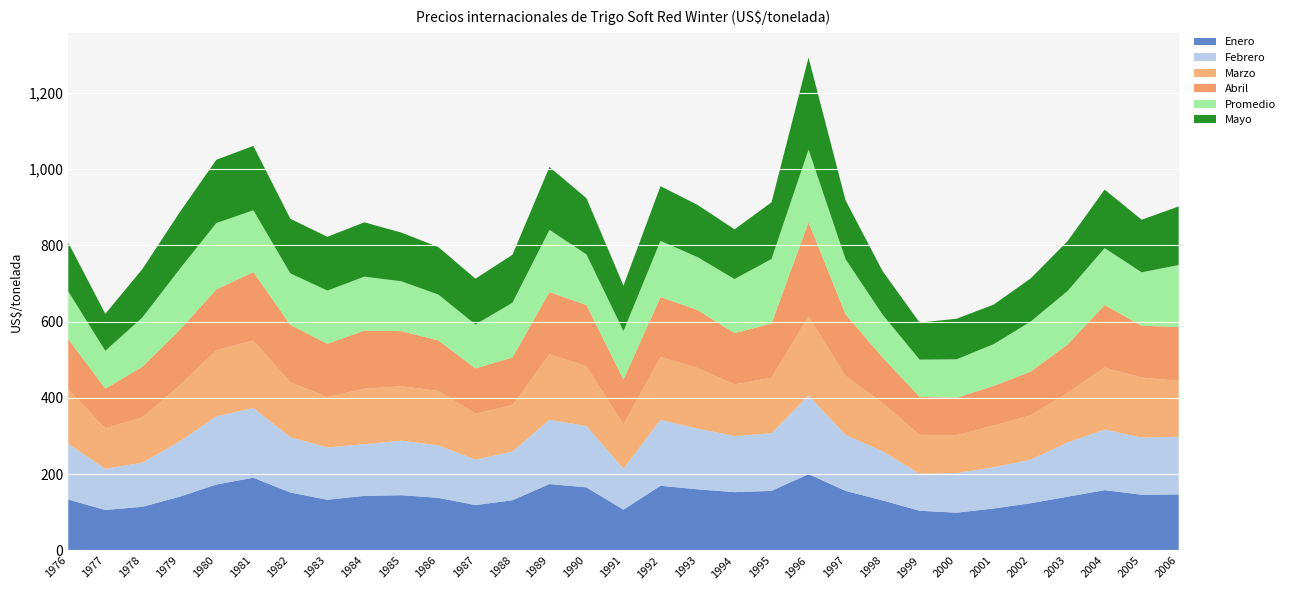

Reading left to right, transcribe all the data shown in this chart.

Enero: 1976=133.5	1977=106.3	1978=114.5	1979=140.7	1980=173.1	1981=190.8	1982=152.1	1983=133.1	1984=143.2	1985=145.1	1986=138.0	1987=119.1	1988=131.8	1989=174.2	1990=165.5	1991=107.1	1992=169.8	1993=160.4	1994=153.0	1995=156.3	1996=200.2	1997=156.4	1998=131.2	1999=104.3	2000=99.1	2001=110.1	2002=123.9	2003=141.1	2004=158.2	2005=146.3	2006=147.0
Febrero: 1976=146.2	1977=107.9	1978=115.8	1979=144.8	1980=178.7	1981=182.8	1982=145.2	1983=137.2	1984=135.4	1985=143.0	1986=137.7	1987=119.1	1988=127.7	1989=168.6	1990=160.9	1991=107.4	1992=172.8	1993=159.1	1994=147.1	1995=151.1	1996=206.3	1997=146.6	1998=128.9	1999=97.0	2000=103.8	2001=108.1	2002=114.4	2003=142.4	2004=159.0	2005=150.0	2006=151.2
Marzo: 1976=142.9	1977=106.3	1978=118.9	1979=146.4	1980=173.4	1981=177.1	1982=143.9	1983=132.3	1984=145.7	1985=142.7	1986=142.8	1987=120.6	1988=121.6	1989=171.6	1990=156.8	1991=115.5	1992=164.8	1993=159.1	1994=135.4	1995=145.6	1996=206.9	1997=154.6	1998=126.3	1999=102.1	2000=99.2	2001=109.5	2002=116.2	2003=130.3	2004=162.4	2005=157.3	2006=146.5
Abril: 1976=131.3	1977=103.9	1978=132.6	1979=145.4	1980=159.5	1981=179.4	1982=150.5	1983=139.4	1984=152.3	1985=144.5	1986=132.4	1987=118.8	1988=125.0	1989=163.3	1990=160.5	1991=118.2	1992=157.0	1993=152.3	1994=134.5	1995=142.4	1996=247.5	1997=161.4	1998=119.9	1999=99.5	2000=98.4	2001=103.7	2002=114.6	2003=126.8	2004=164.1	2005=135.9	2006=141.6
Promedio: 1976=125.4	1977=99.2	1978=129.0	1979=159.6	1980=174.1	1981=162.1	1982=135.0	1983=139.5	1984=141.5	1985=130.7	1986=120.1	1987=115.1	1988=143.6	1989=163.2	1990=132.7	1991=127.1	1992=147.4	1993=138.6	1994=141.9	1995=169.0	1996=190.5	1997=144.8	1998=112.2	1999=97.6	2000=100.9	2001=109.5	2002=131.3	2003=140.2	2004=149.3	2005=139.9	2006=162.3
Mayo: 1976=128.0	1977=97.0	1978=127.1	1979=148.5	1980=165.9	1981=168.9	1982=143.2	1983=141.2	1984=142.5	1985=127.7	1986=124.7	1987=120.0	1988=125.9	1989=164.8	1990=147.6	1991=119.4	1992=143.5	1993=137.0	1994=130.4	1995=148.7	1996=241.3	1997=154.5	1998=114.3	1999=97.3	2000=106.4	2001=103.8	2002=113.0	2003=130.7	2004=153.6	2005=137.9	2006=153.6